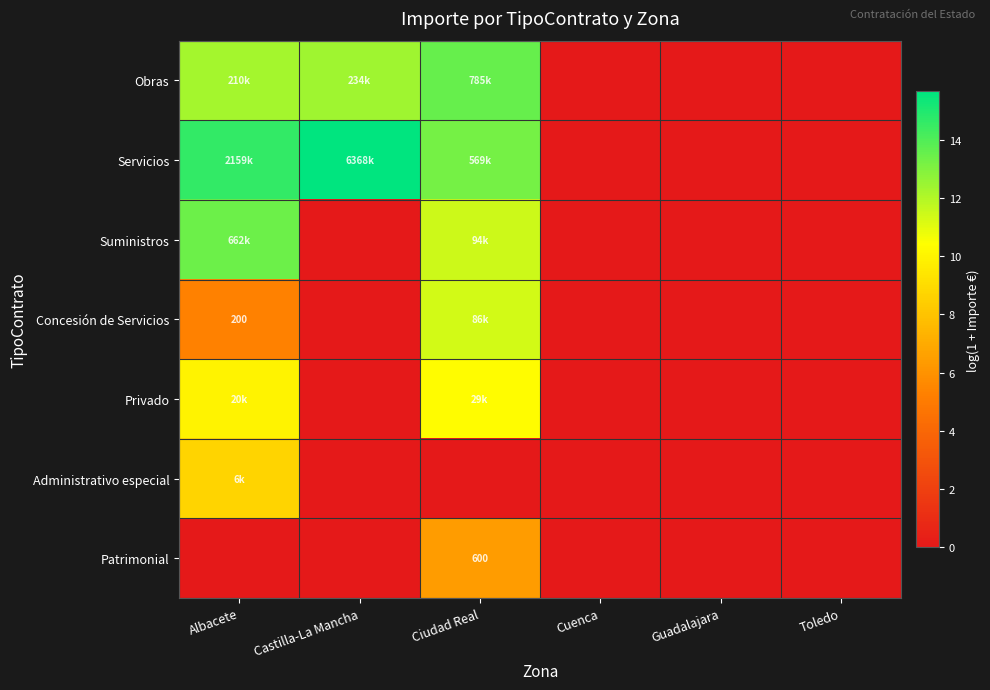

Which series has the largest total across all categories?

Servicios